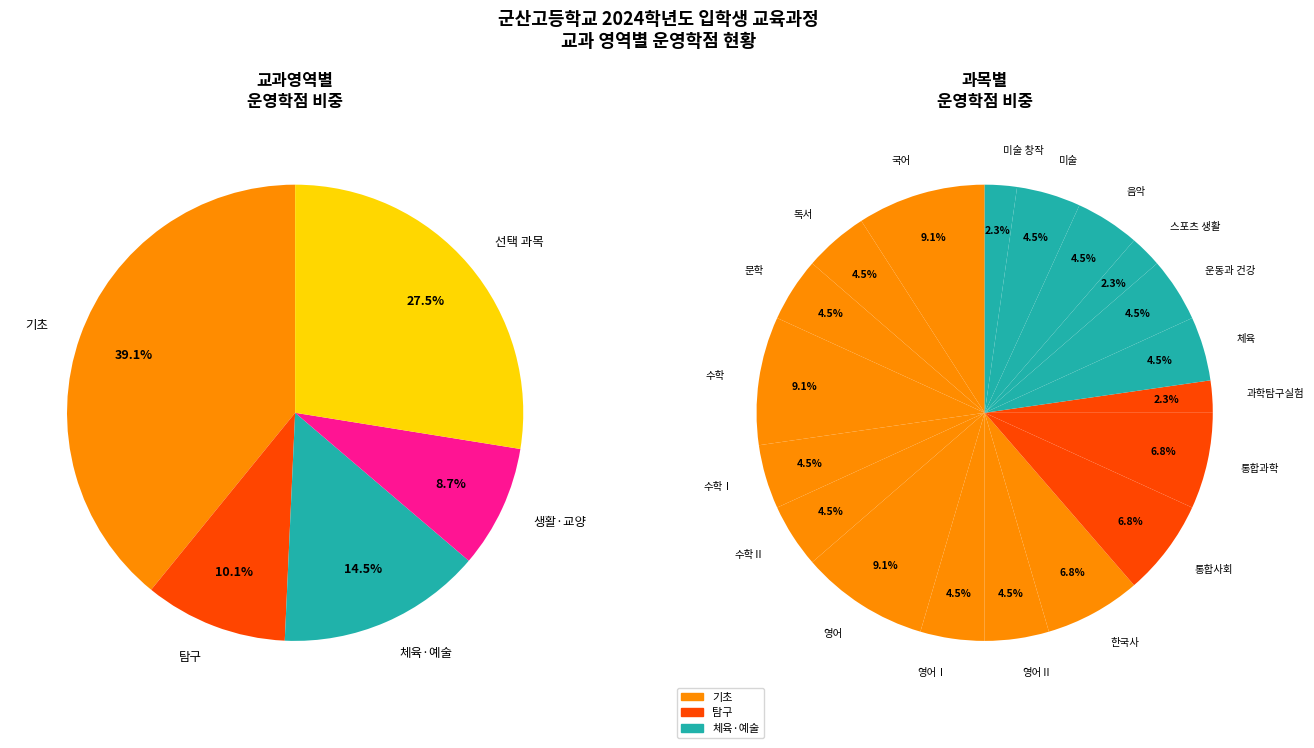

The 국어 slice represents 9% of the pie. True or false?

True